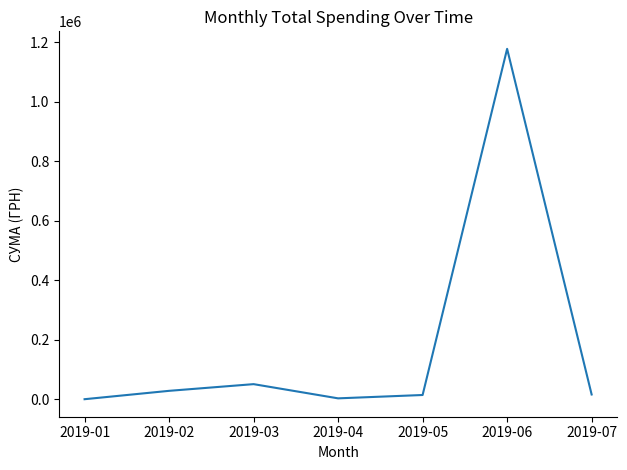

The value at 2019-01 is 616613.7. True or false?

False